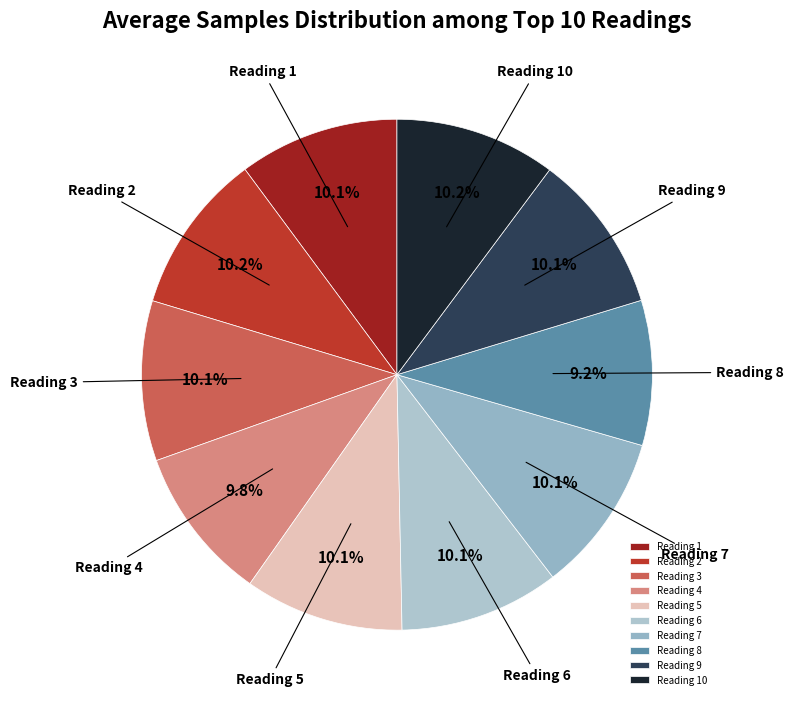

Is there any slice that represents more than half of the pie?

No